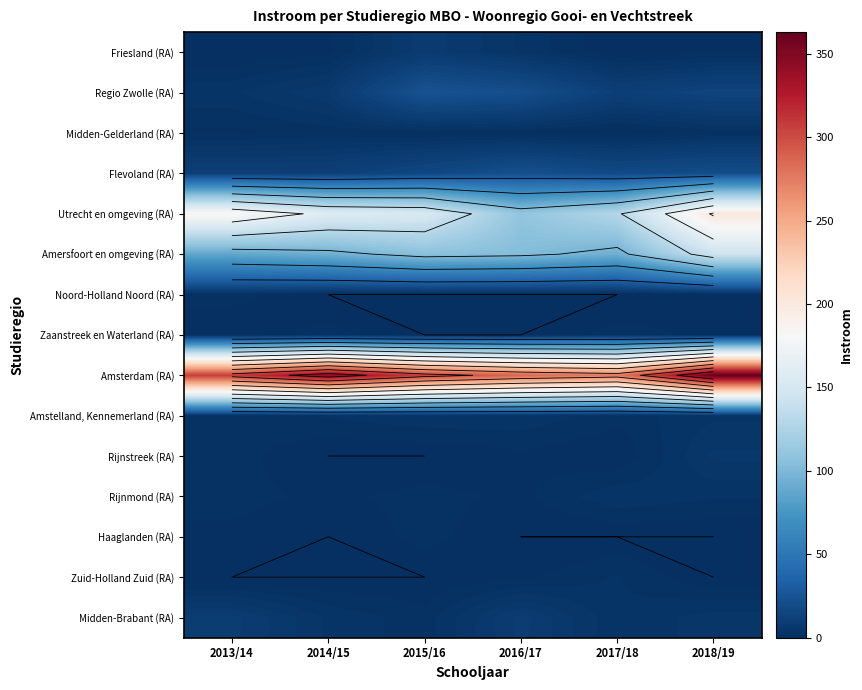

List the series in order of their peak value, lowest first.

Midden-Gelderland (RA), Noord-Holland Noord (RA), Zaanstreek en Waterland (RA), Haaglanden (RA), Zuid-Holland Zuid (RA), Amstelland, Kennemerland (RA), Rijnmond (RA), Rijnstreek (RA), Friesland (RA), Midden-Brabant (RA), Flevoland (RA), Regio Zwolle (RA), Amersfoort en omgeving (RA), Utrecht en omgeving (RA), Amsterdam (RA)